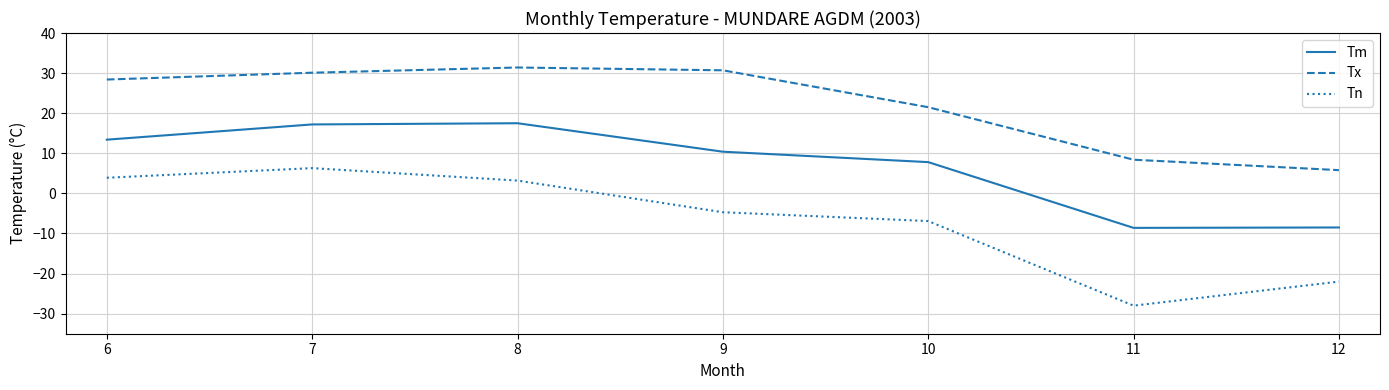

Is it true that Tm equals 13.4 at 6?

True